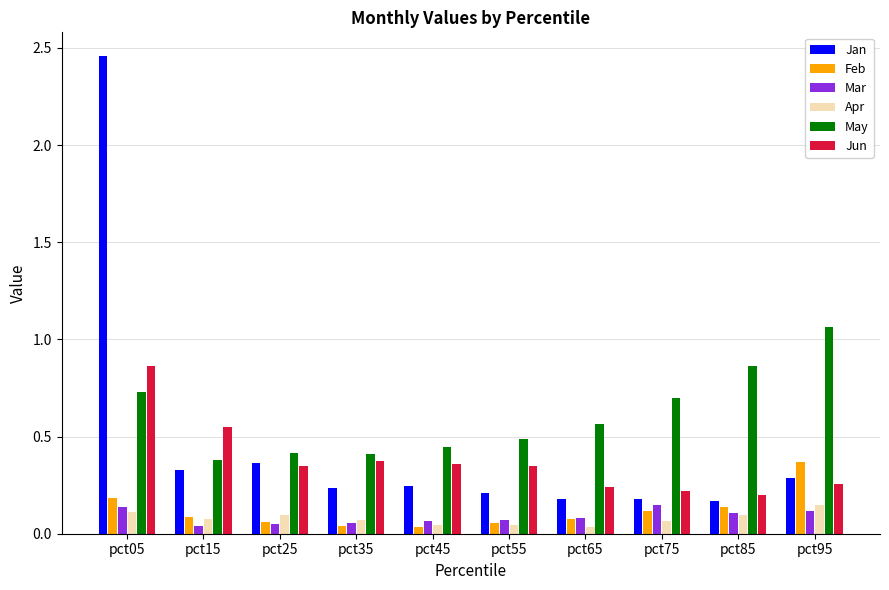

What is the average value of the Jan series?

0.5